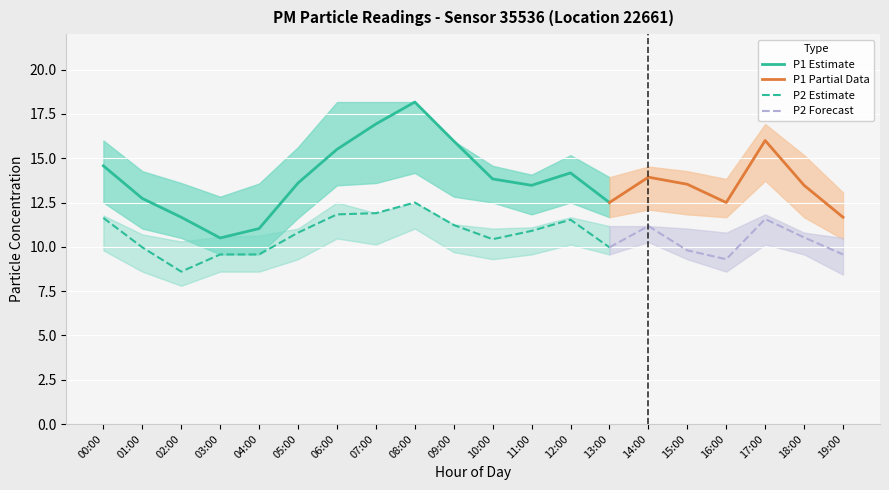

True or false: P2 and P1_upper intersect in this chart.

False